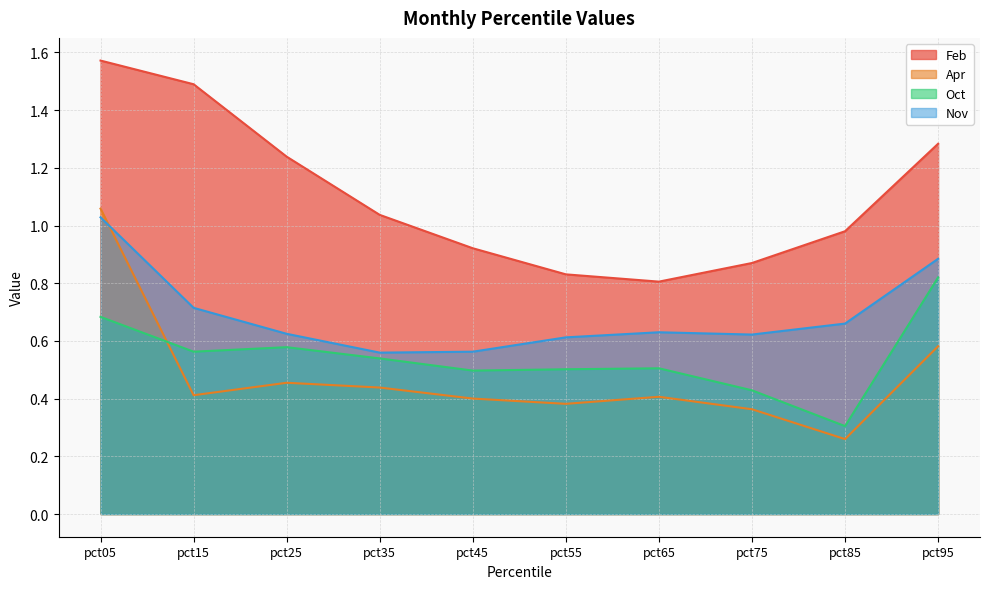

The value of Nov at pct75 is 0.6. True or false?

True